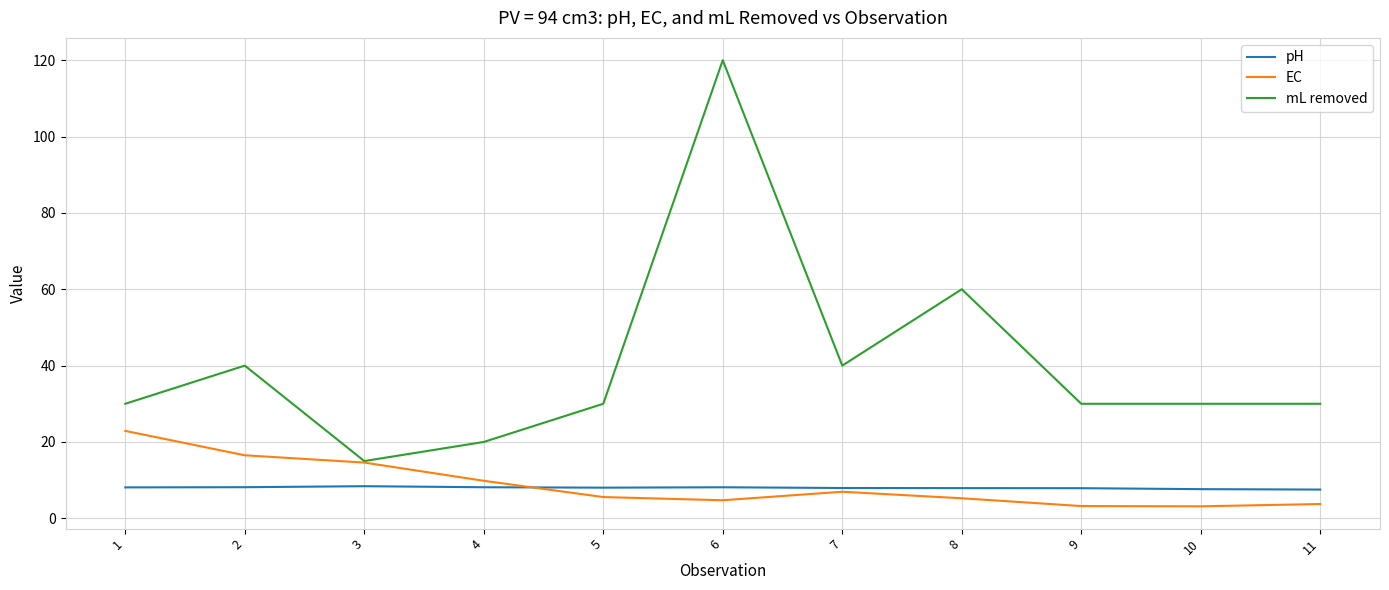

Rank the series by their maximum value, from lowest to highest.

pH, EC, mL removed